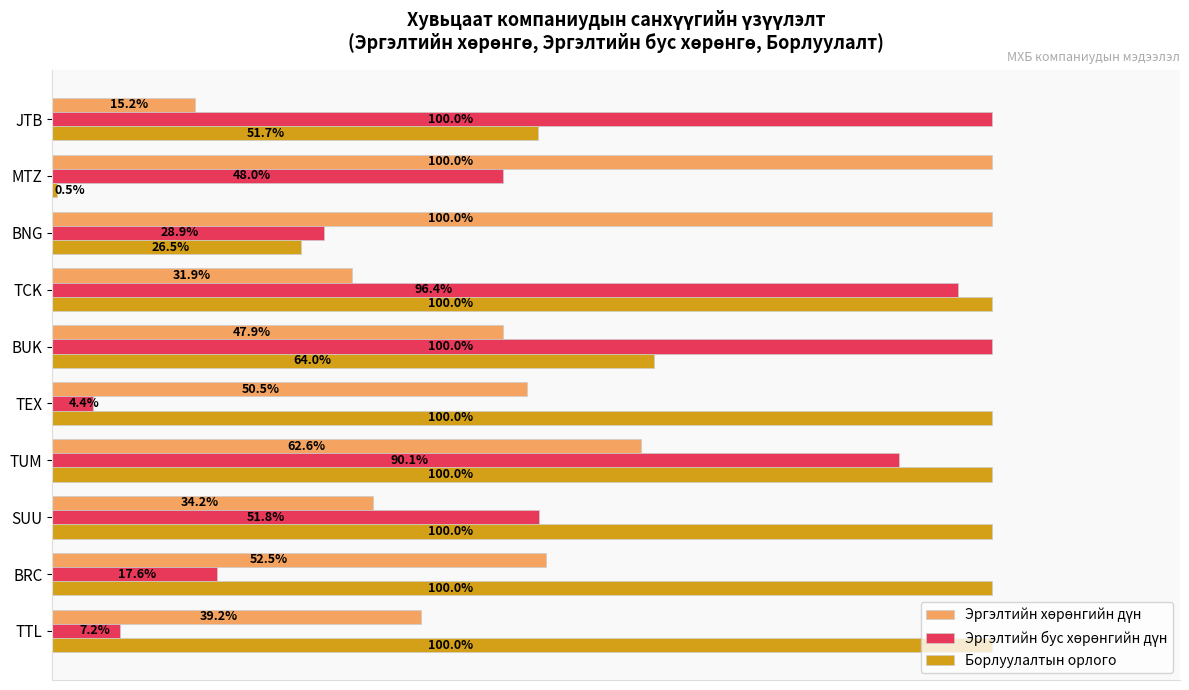

At which category is the sum across all series the highest?

TUM